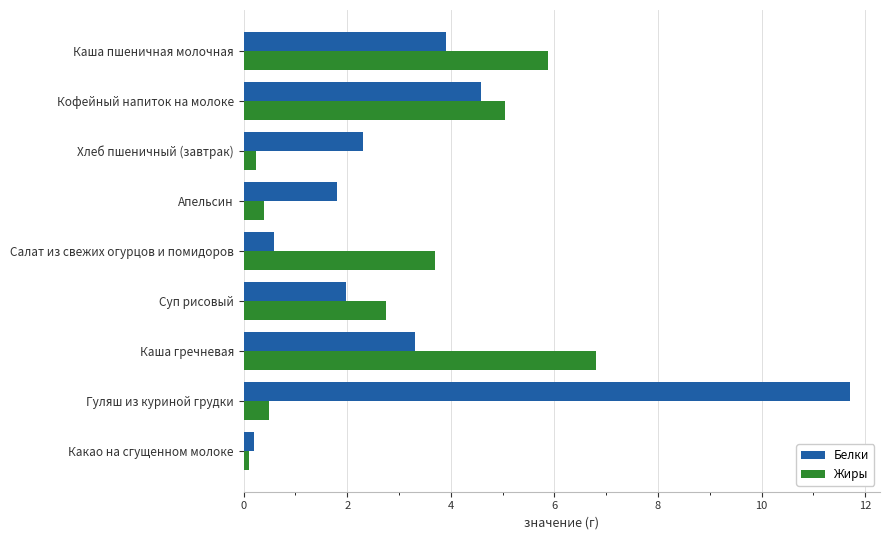

Which series has the largest total across all categories?

Белки